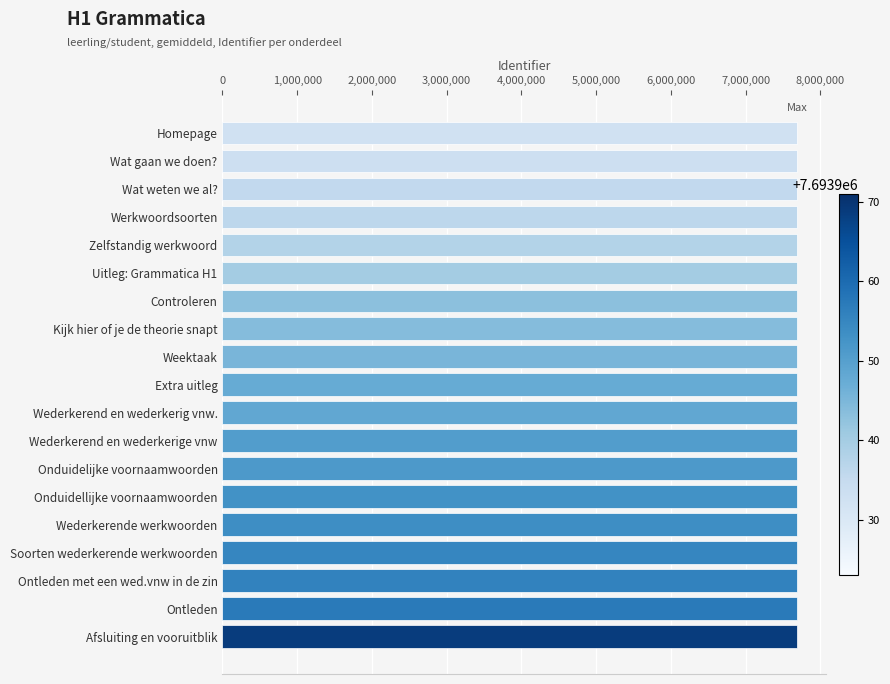

What is the sum of all values?

146184897